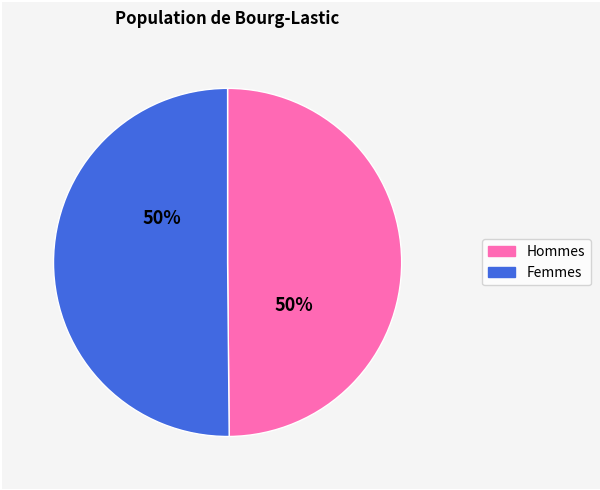

To the nearest percent, what is the average slice percentage?

50%